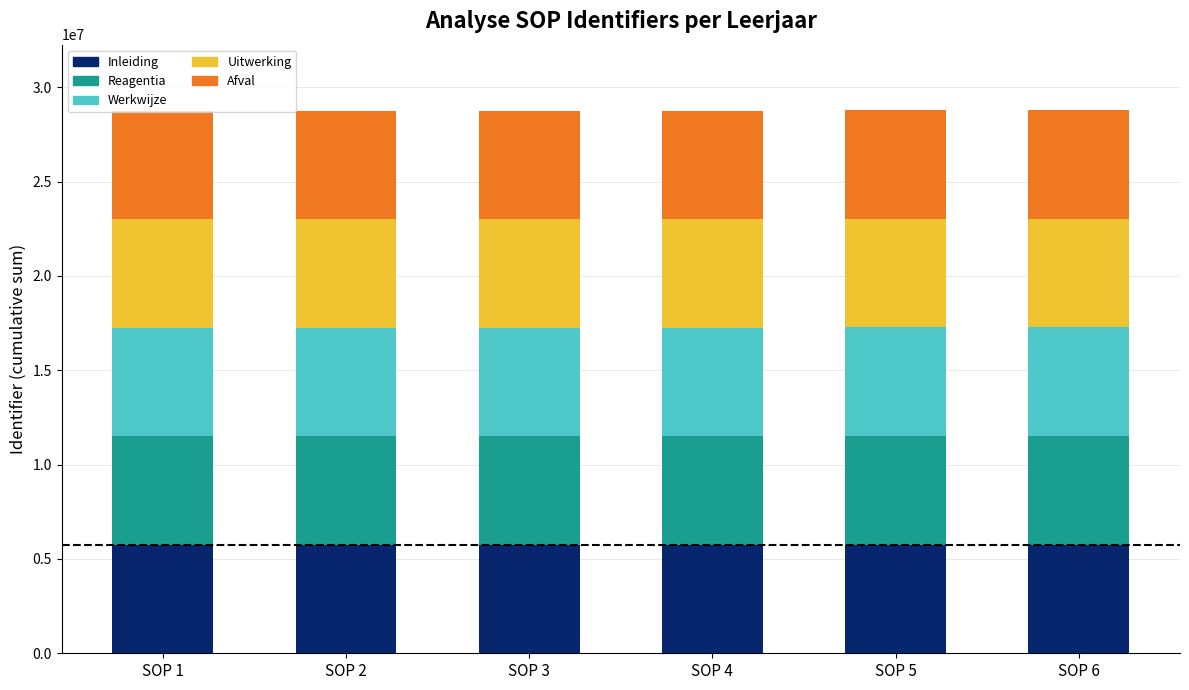

What is the total value across all series at SOP 1?

28744950